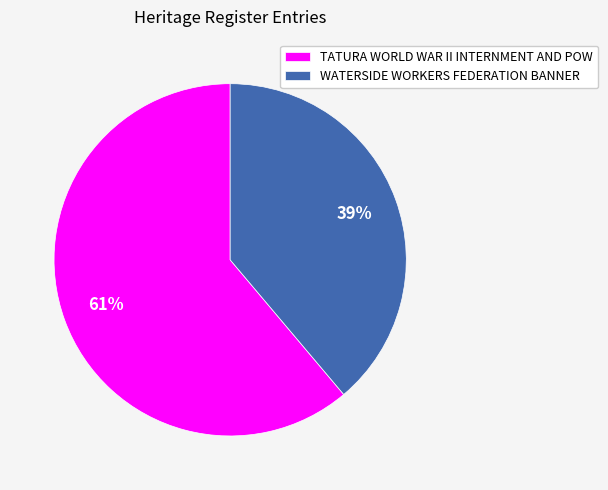

True or false: TATURA WORLD WAR II INTERNMENT AND POW accounts for 73% of the total.

False